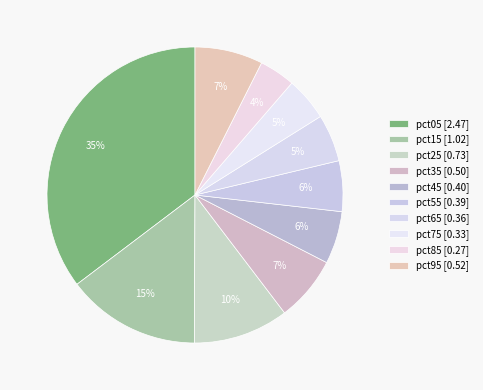

What percentage is NOT represented by pct35?

92.9%